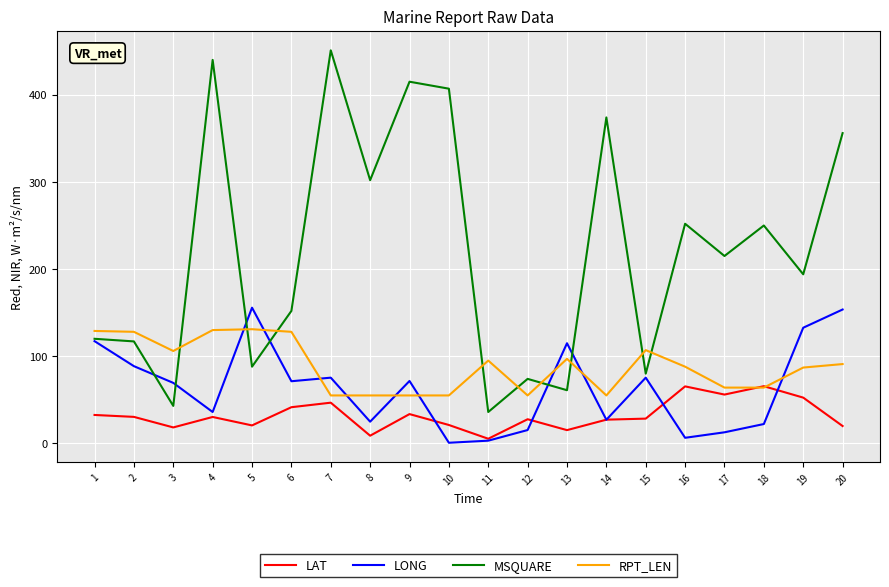

Where is the first local minimum for LAT?

3